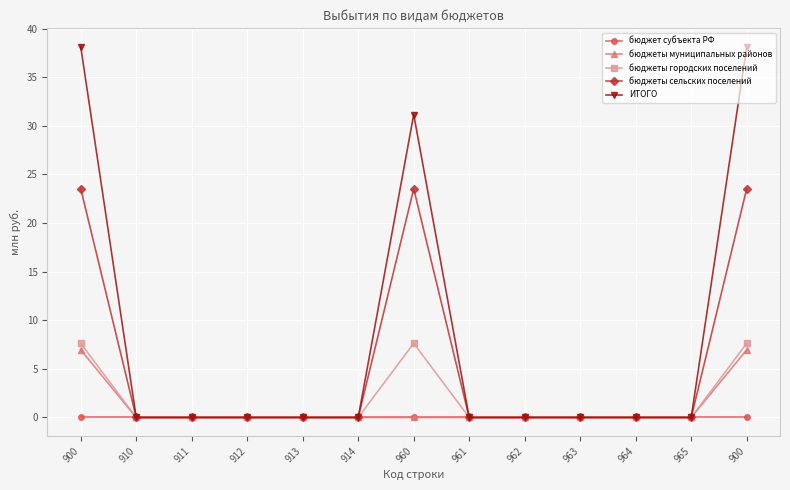

The value of бюджеты сельских поселений at 964 is 0.0. True or false?

True